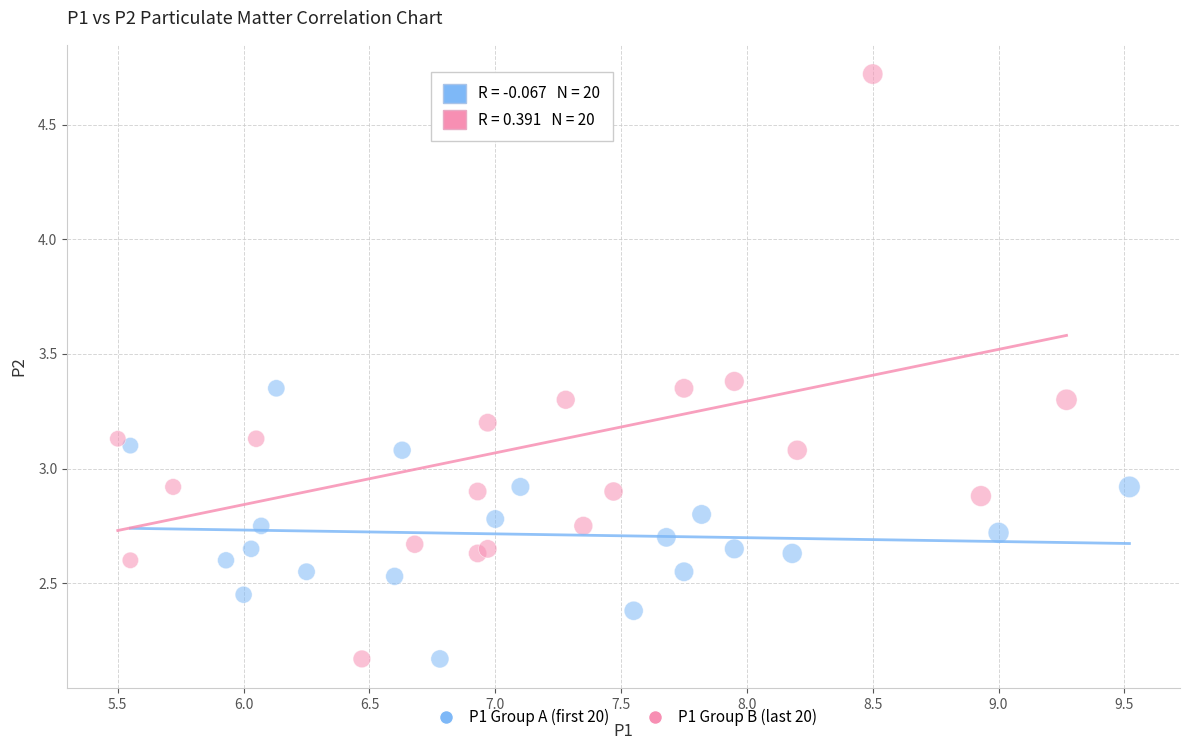

What are all the series names shown in the legend?

P1 Group A (first 20), P1 Group B (last 20)